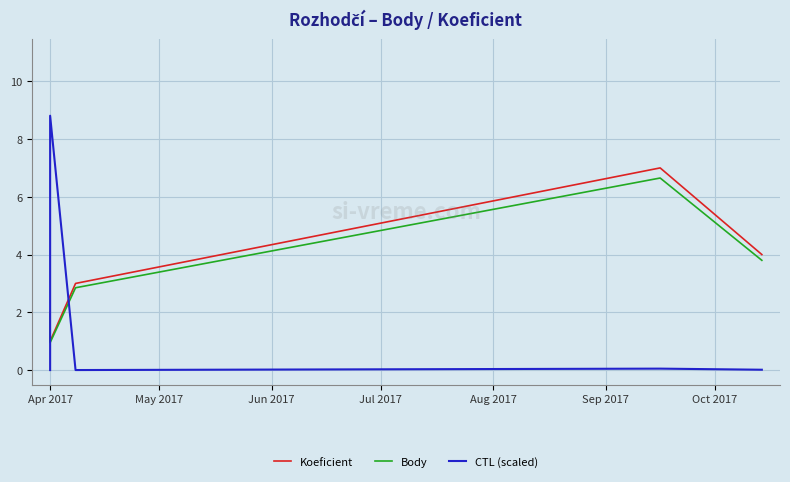

Which series has the widest spread of values?

CTL (scaled)